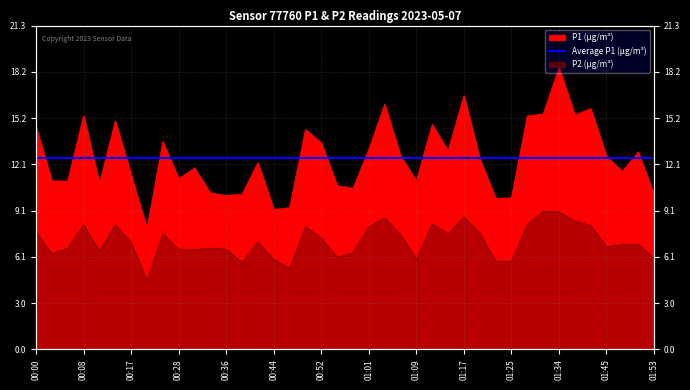

True or false: P1 and P2 intersect in this chart.

False